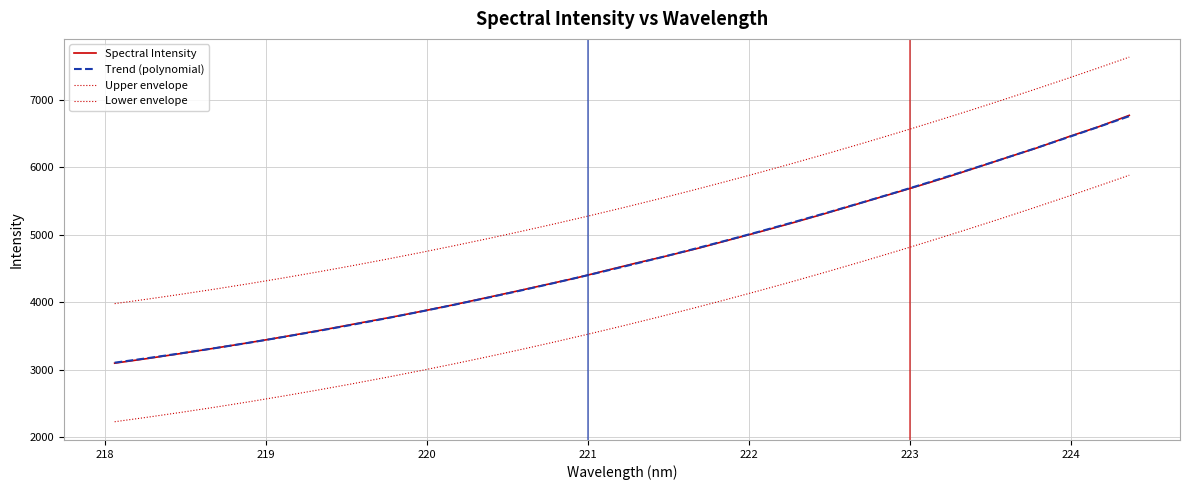

Reading left to right, transcribe all the data shown in this chart.

3097.5	3162.1	3230.3	3302.1	3374.1	3449.5	3529.1	3610.5	3696.5	3779.1	3868.5	3961.1	4059.9	4157.9	4258.8	4359.9	4473.6	4585.8	4691.2	4803.2	4925.3	5046.6	5171.0	5300.5	5434.9	5570.0	5704.2	5843.4	5990.5	6141.0	6287.0	6448.1	6599.3	6768.2